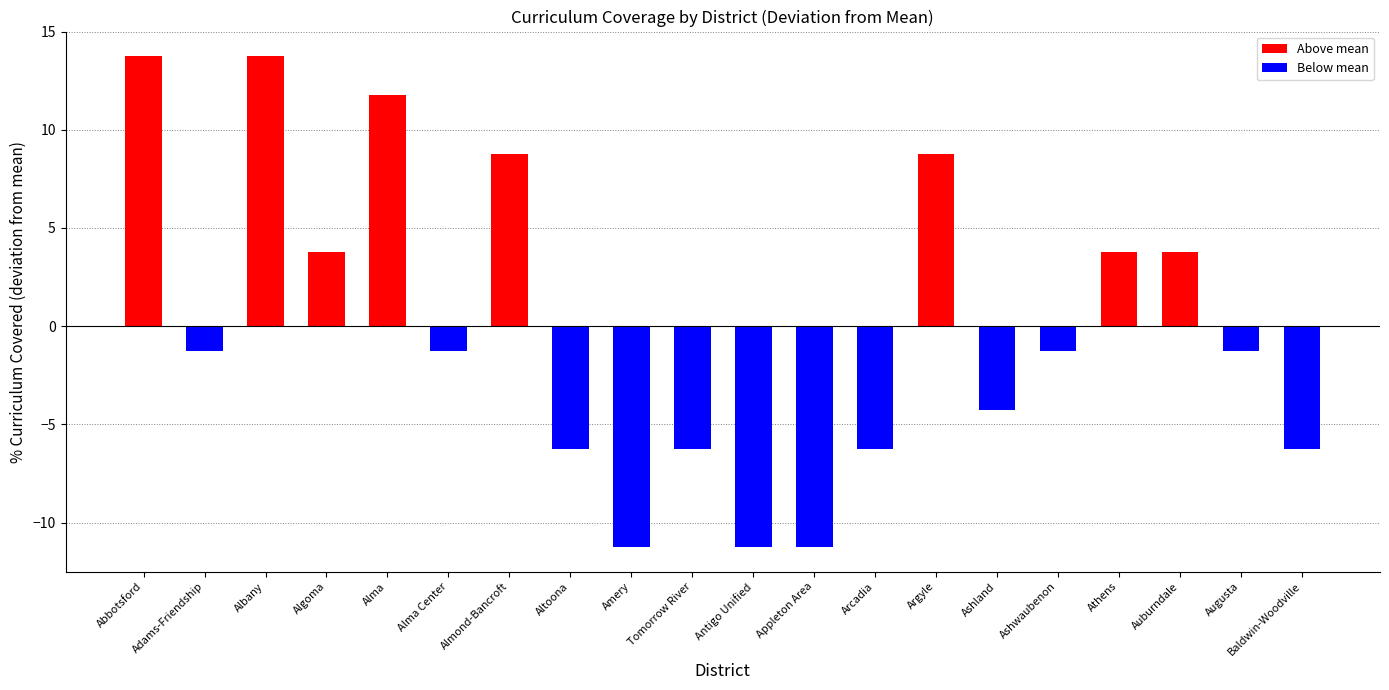

What are all the series names shown in the legend?

Above mean, Below mean